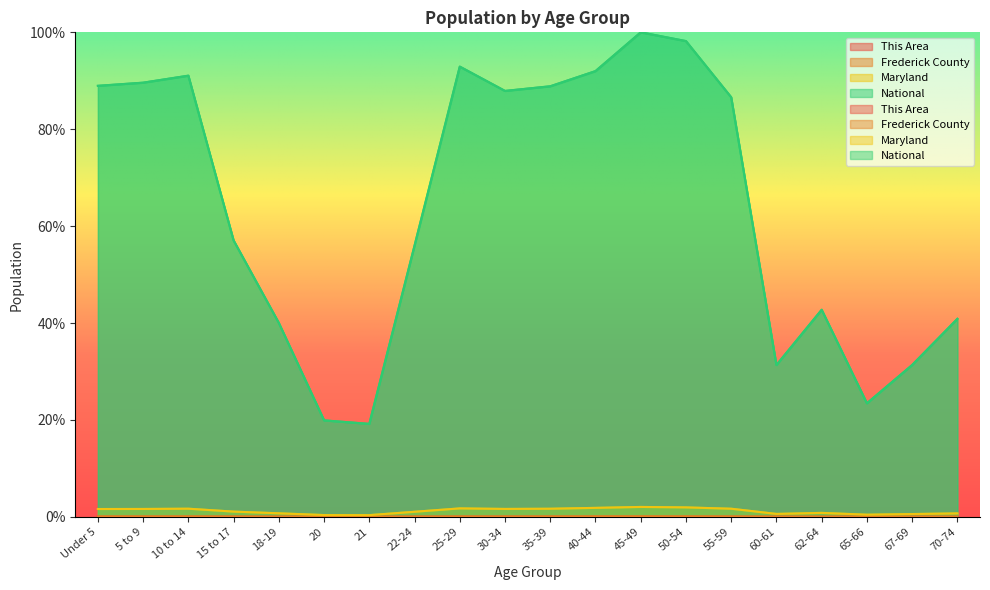

What is the difference between the maximum and minimum values in the National series?

80.8